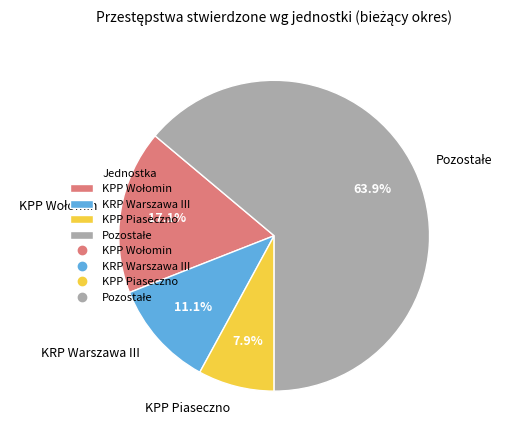

What is the ratio of the value at KPP Piaseczno to the value at KRP Warszawa III?

0.7